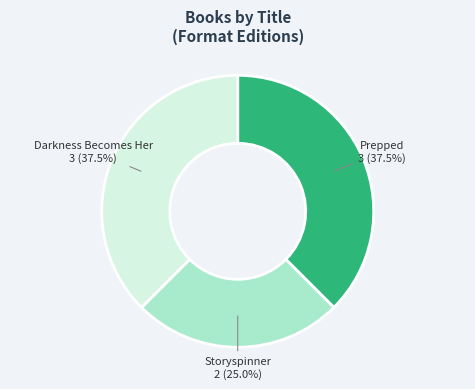

What is the ratio of the value at Prepped to the value at Darkness Becomes Her?

1.0